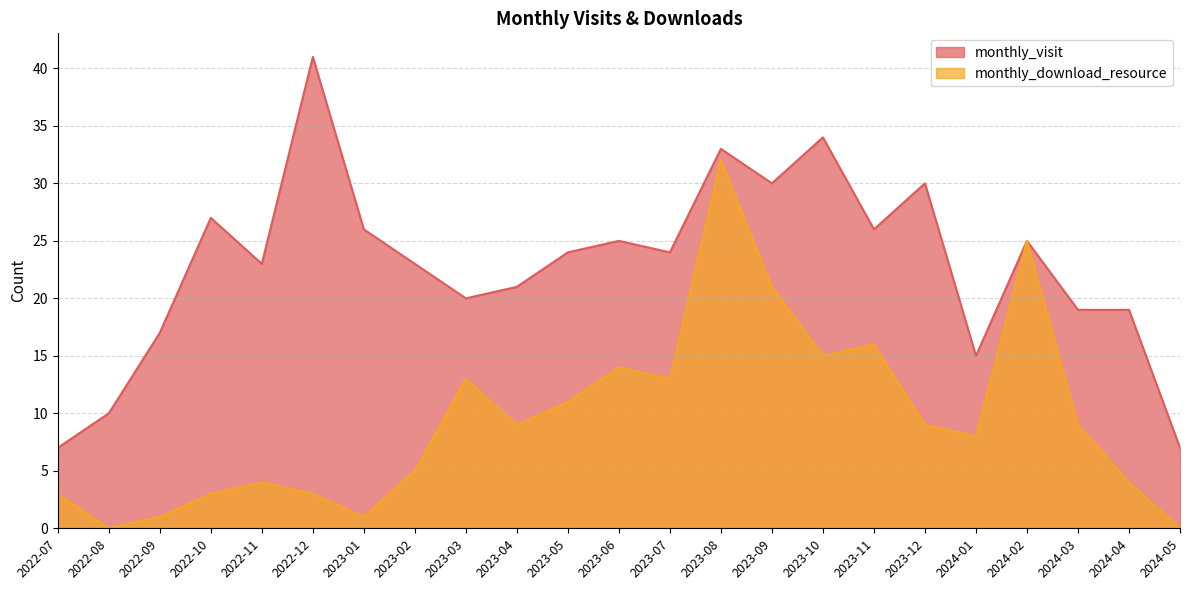

List the series in order of their overall mean, lowest first.

monthly_download_resource, monthly_visit